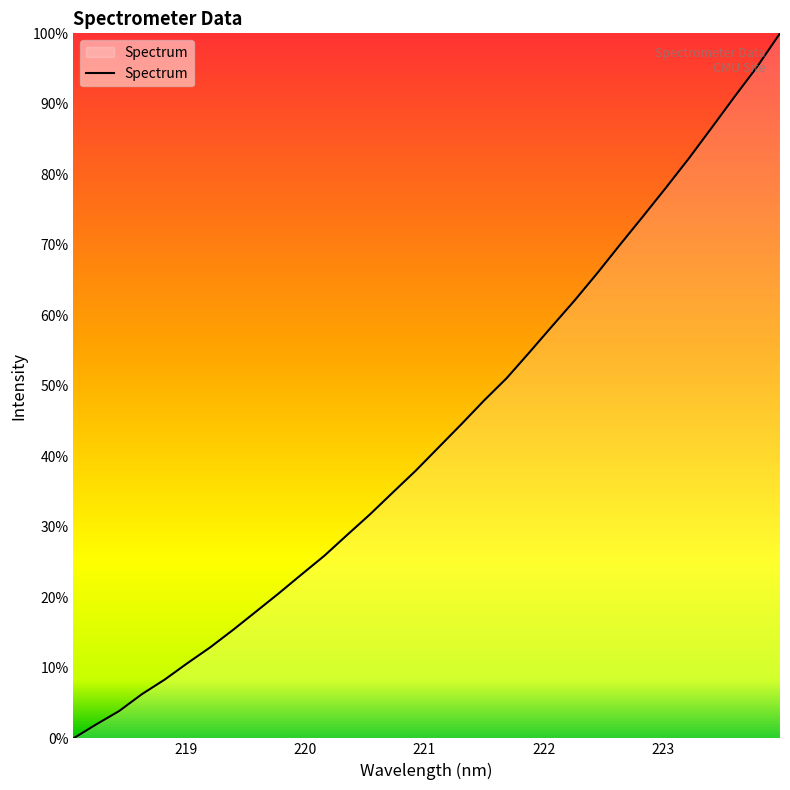

What is the difference between the second highest and minimum values?

1232.3